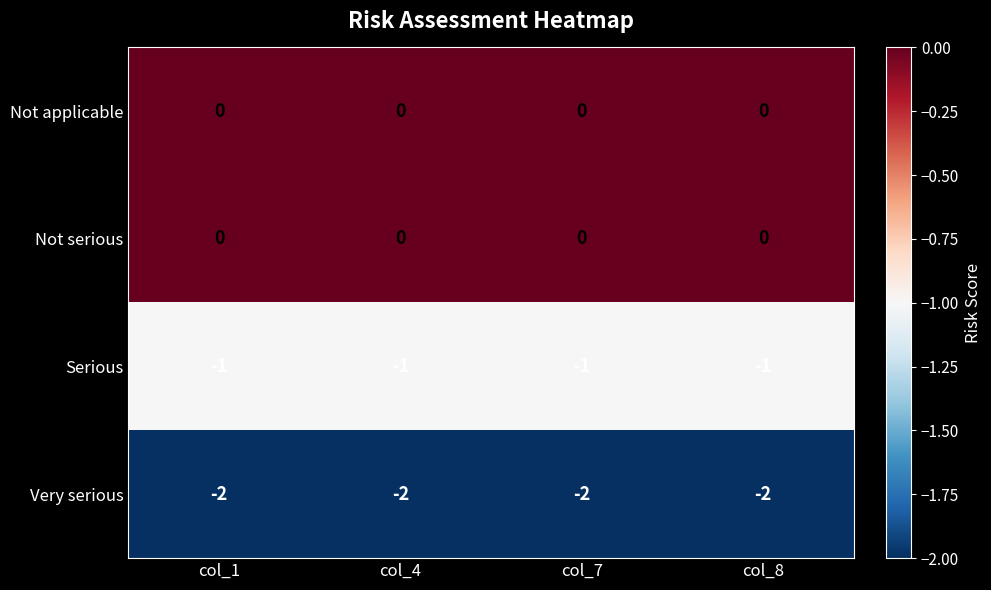

The value of Serious at col_4 is -1. True or false?

True